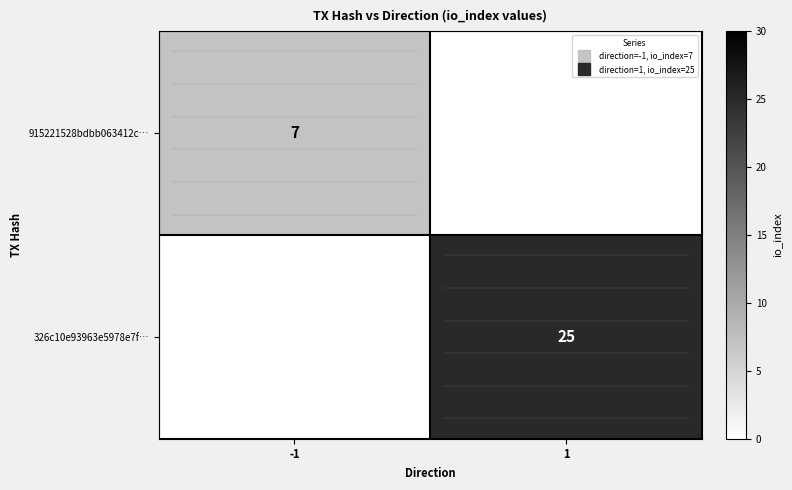

The value of 915221528bdbb063412c… at 1 is 0. True or false?

True